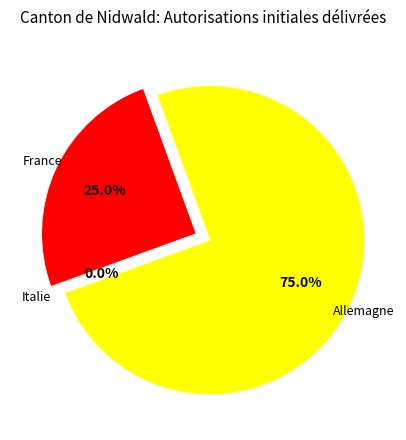

The France slice represents 25% of the pie. True or false?

True